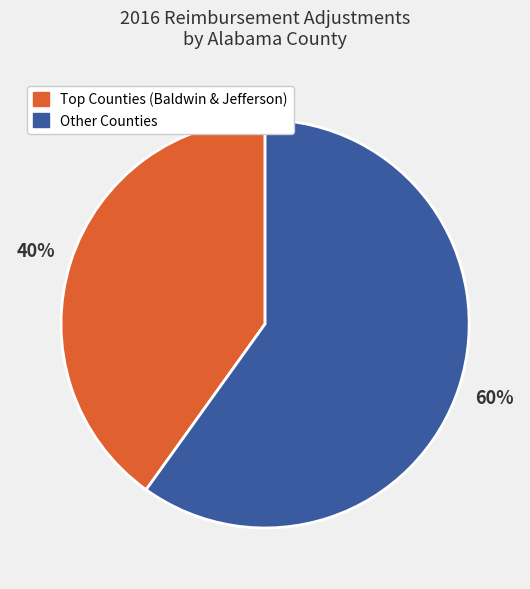

Is there any slice that represents more than half of the pie?

Yes